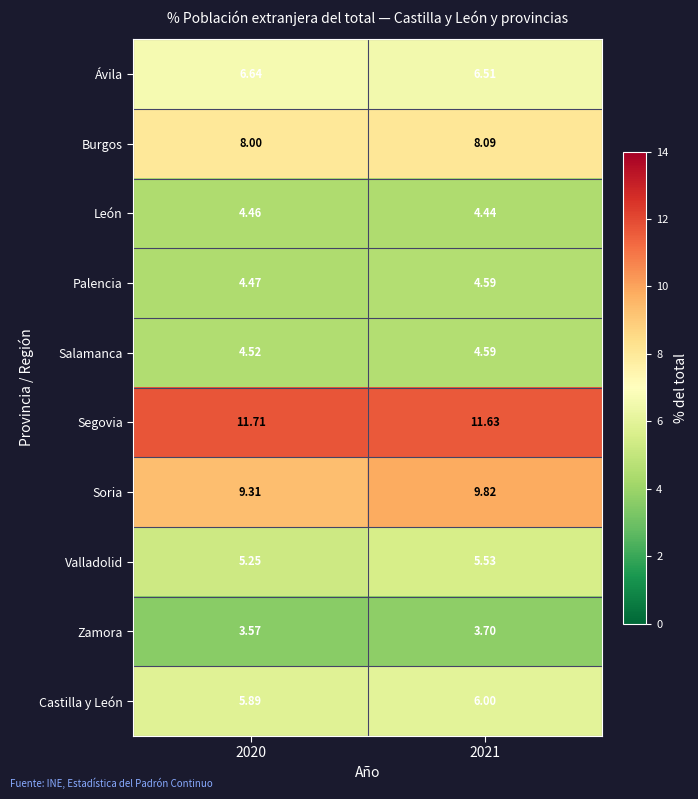

Which series has the largest total across all categories?

Segovia